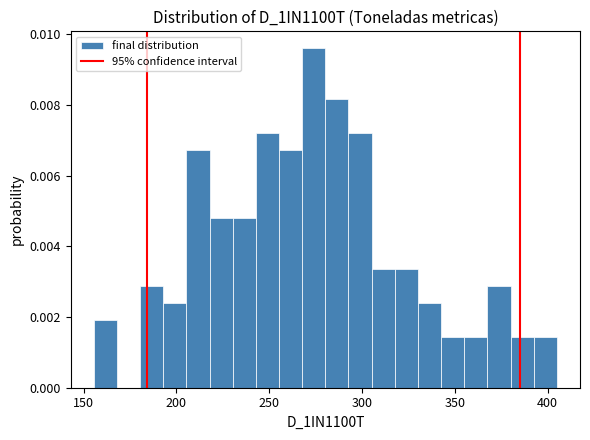

Read against the x-axis, roughly where is the centre of the tallest bar?

275